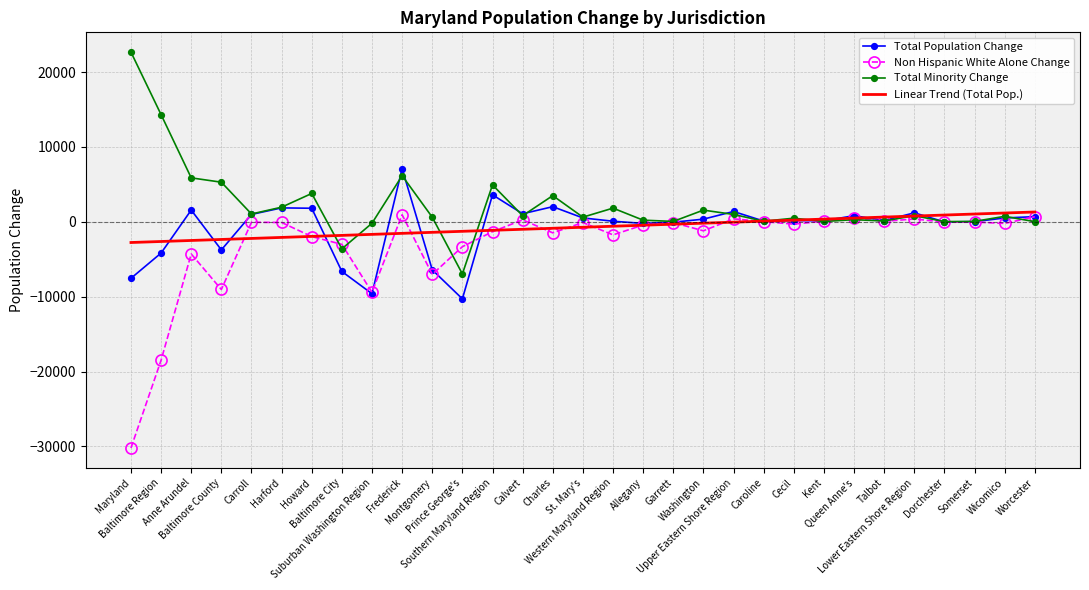

How many values in the Linear Trend (Total Pop.) series are below -730?

16